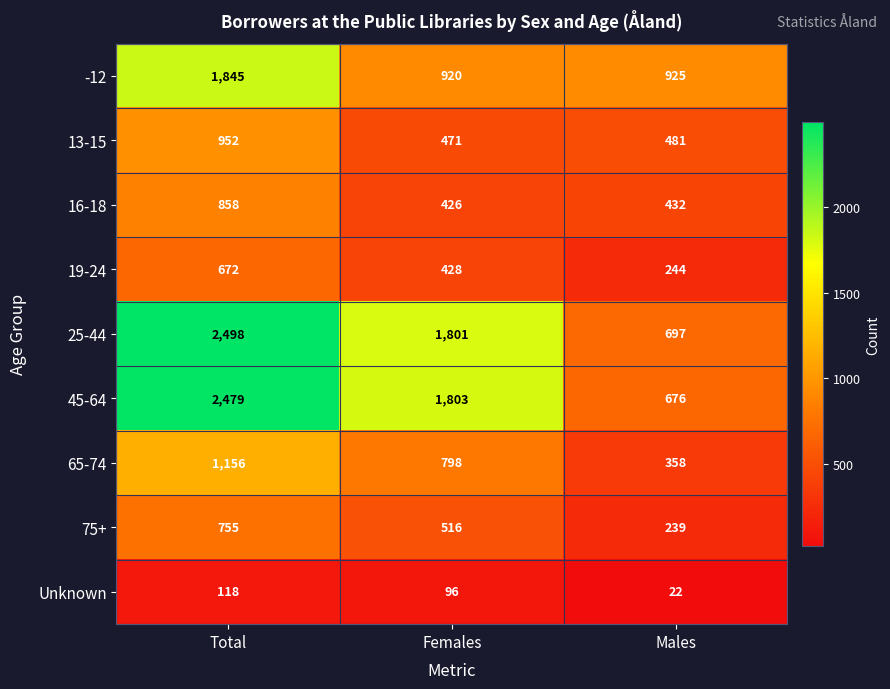

Reading right to left, what are all the values shown in this chart?

-12: 925	920	1845
13-15: 481	471	952
16-18: 432	426	858
19-24: 244	428	672
25-44: 697	1801	2498
45-64: 676	1803	2479
65-74: 358	798	1156
75+: 239	516	755
Unknown: 22	96	118